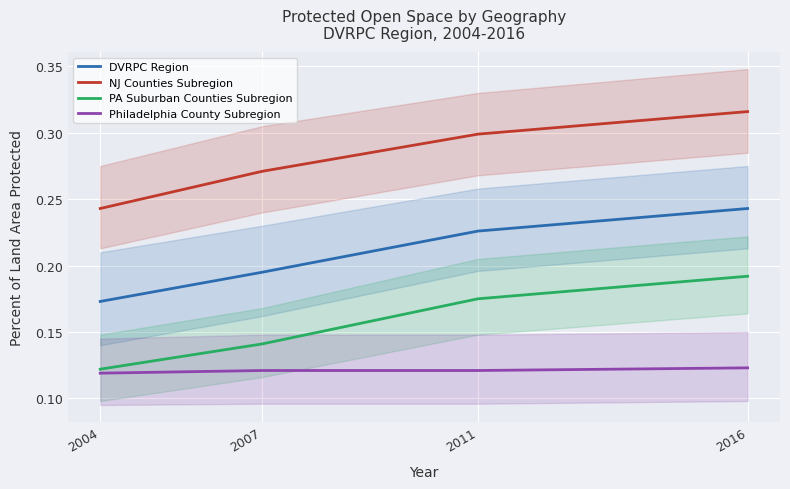

Which category has the lowest value in the Philadelphia County Subregion series?

2004